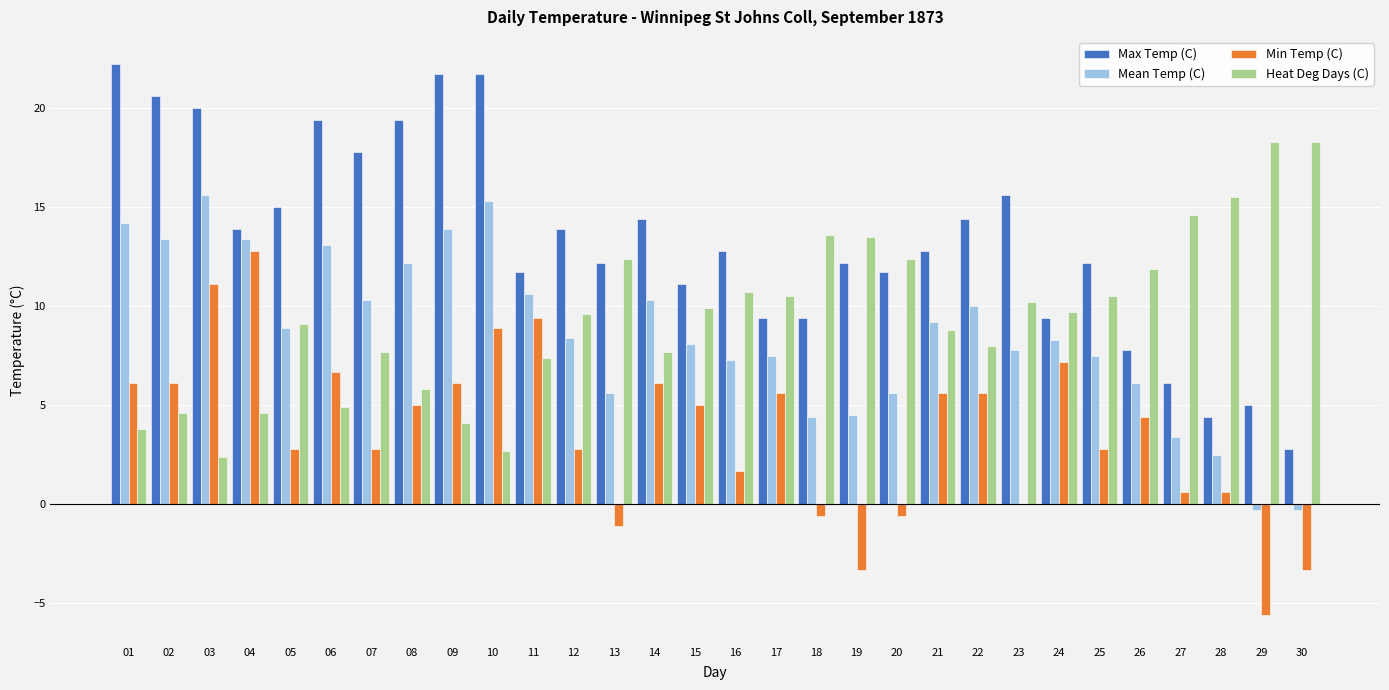

True or false: Max Temp (C) has a value of 14.4 at 22.

True